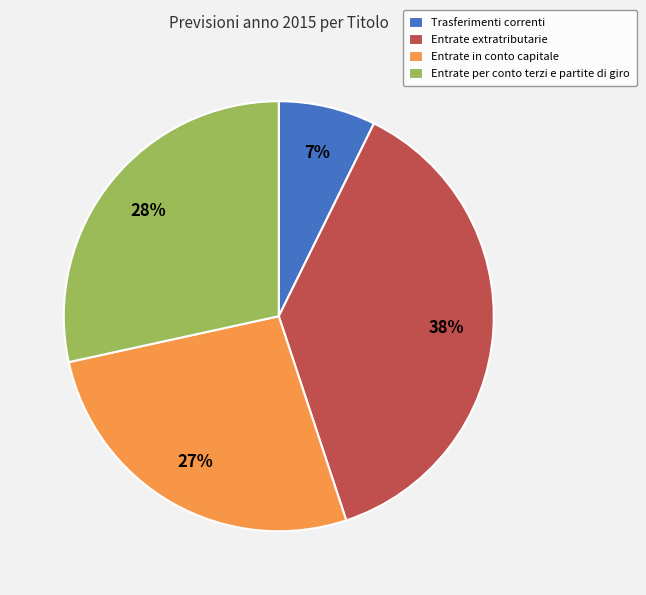

Does Entrate extratributarie represent more than half of the total?

No